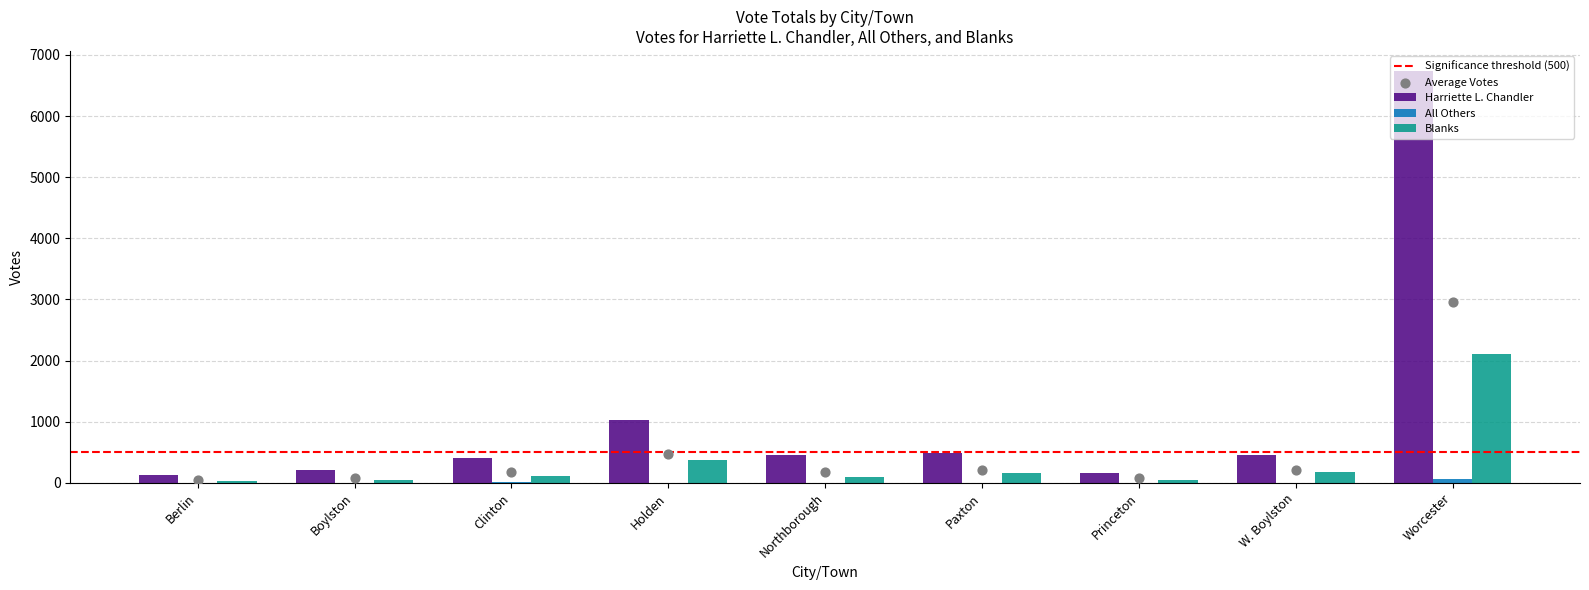

At how many categories does at least one series exceed 2867?

1